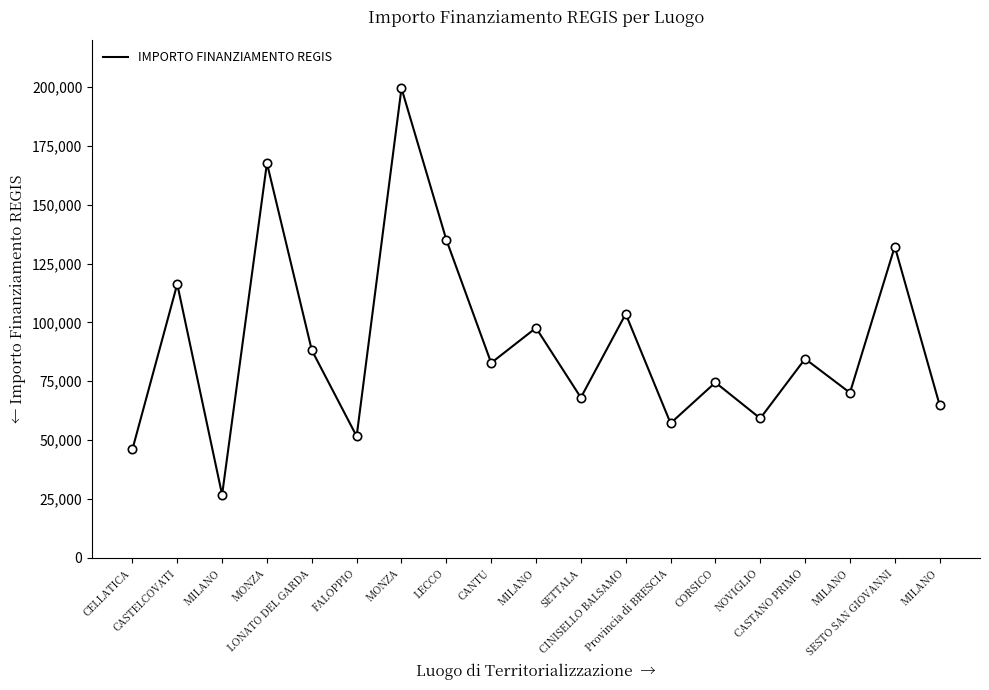

How many lines are shown in the chart?

1